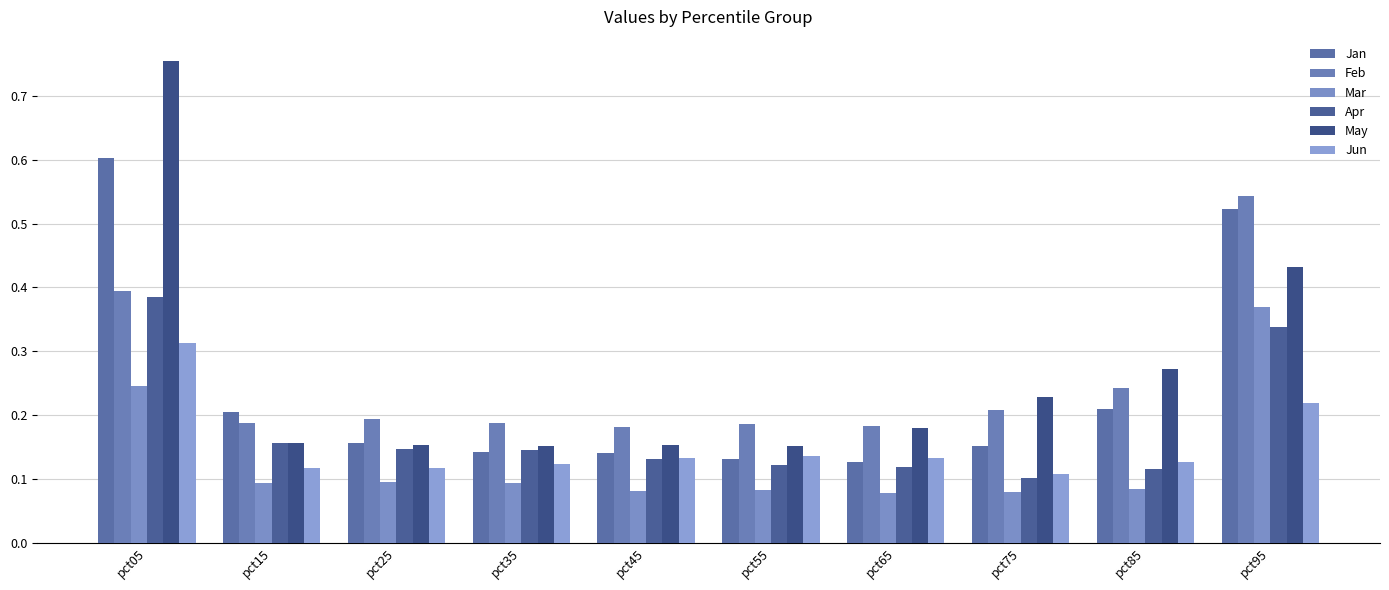

How many groups of bars are there?

10